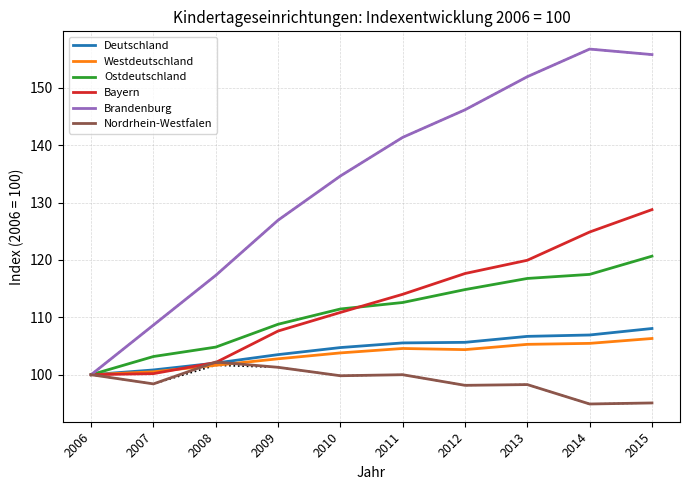

True or false: Westdeutschland and Brandenburg intersect in this chart.

False